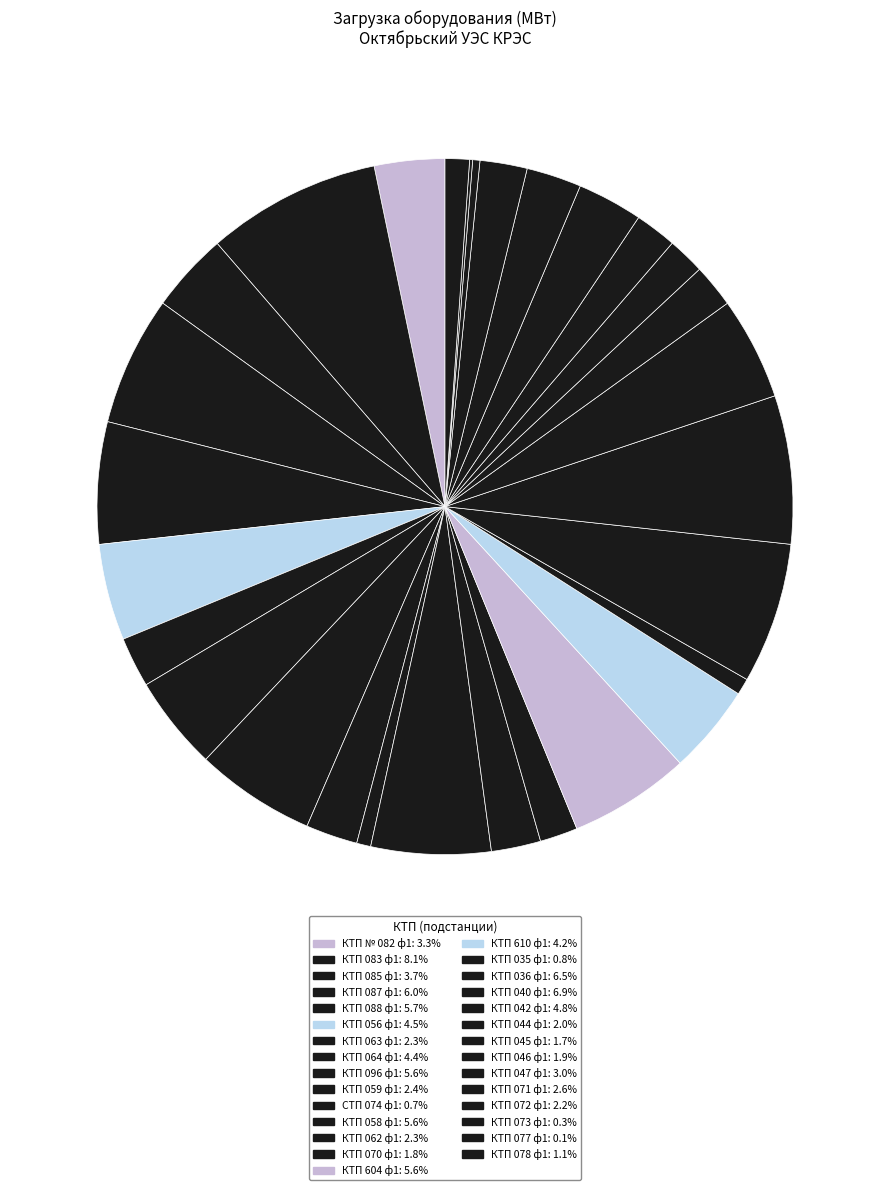

Is it true that КТП 042 ф1 is 15% of the pie?

False